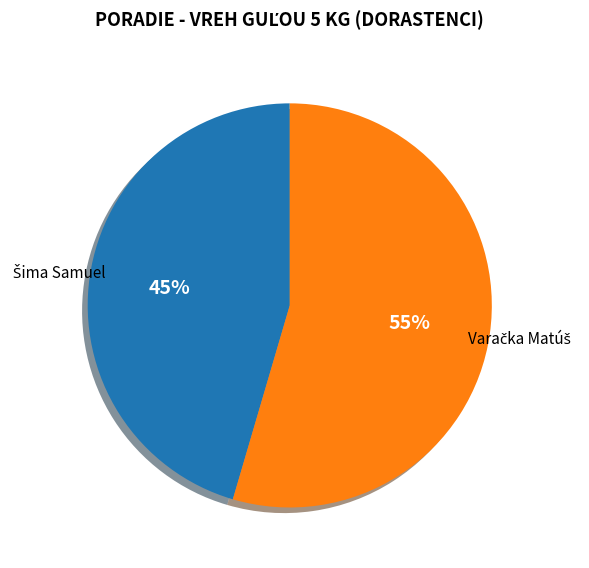

To the nearest percent, what is the average slice percentage?

50%